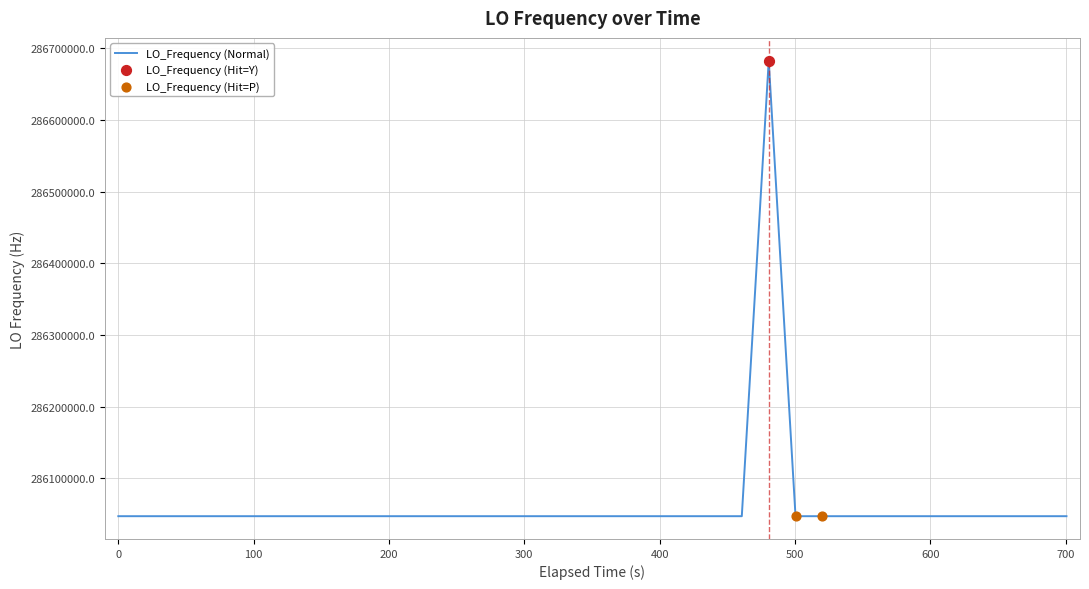

What is the minimum value shown in the chart?

286046996.6